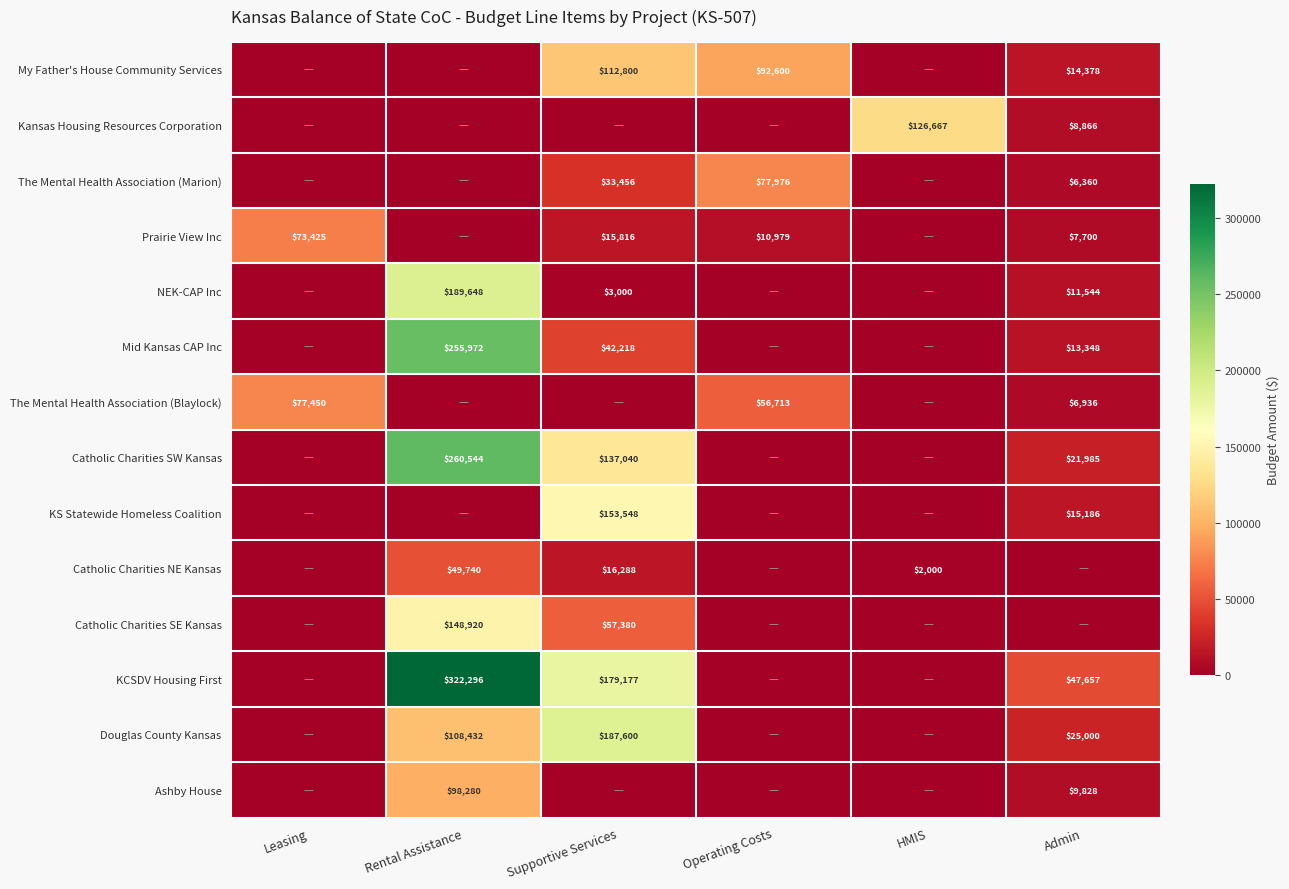

What is the spread (max minus min) of values at Operating Costs?

92600